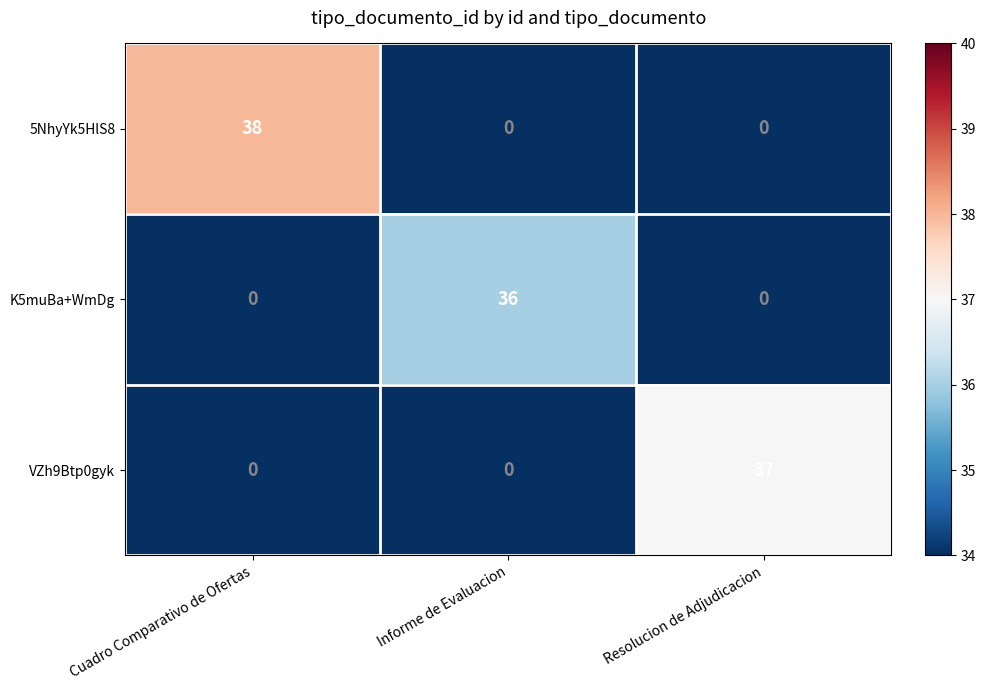

Rank the series by their maximum value, from lowest to highest.

K5muBa+WmDg, VZh9Btp0gyk, 5NhyYk5HlS8